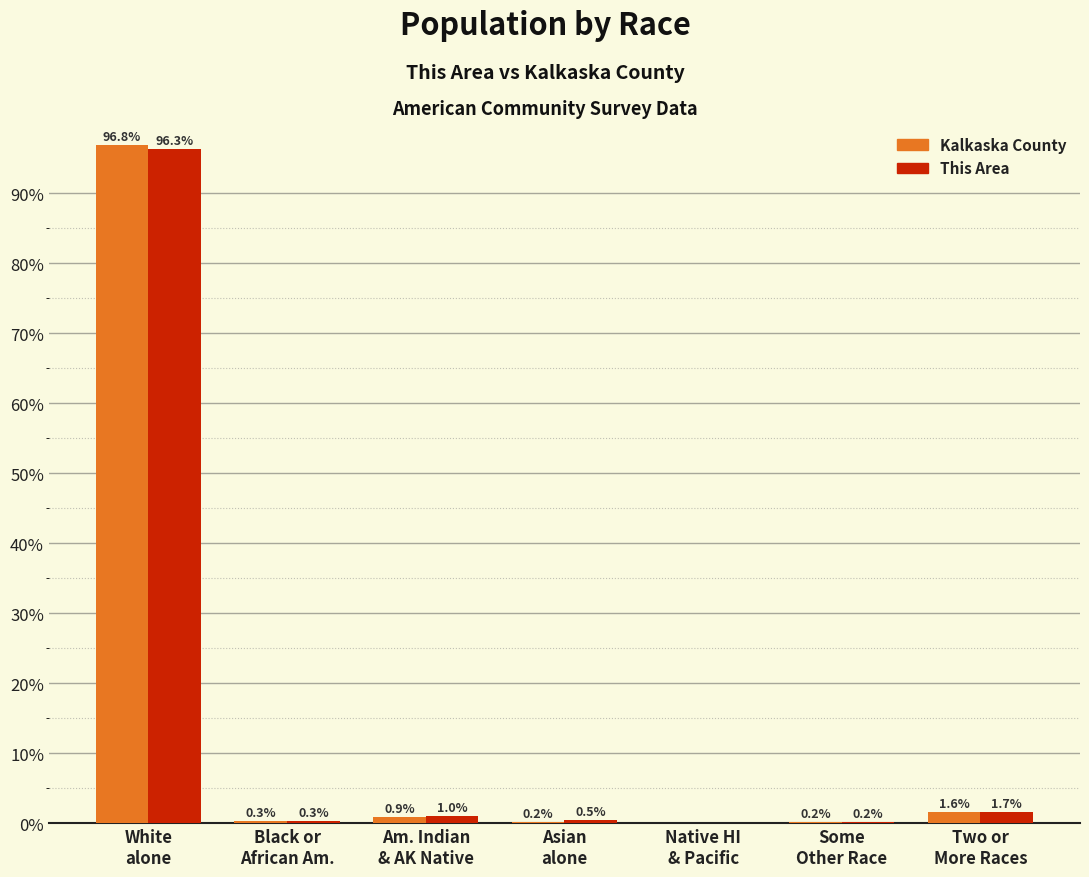

Does the chart contain stacked bars?

No